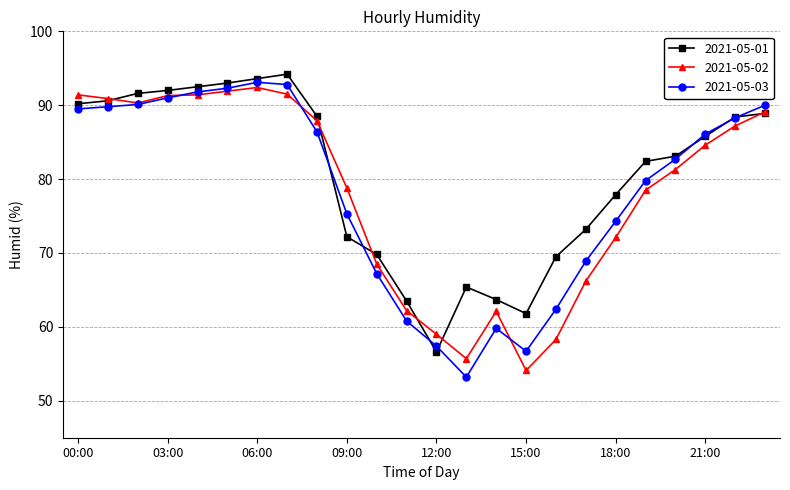

True or false: 2021-05-03 has more than 1 interior local peaks.

True